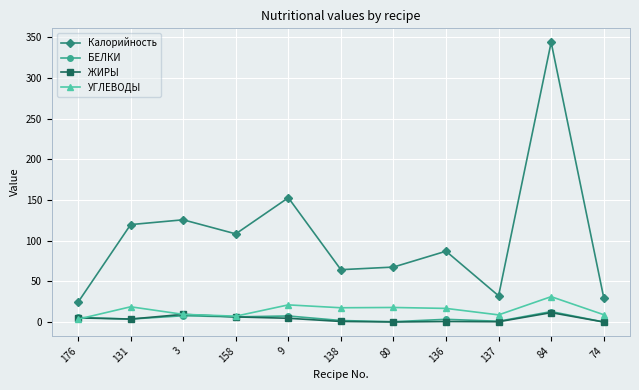

Where is the first local maximum for УГЛЕВОДЫ?

131